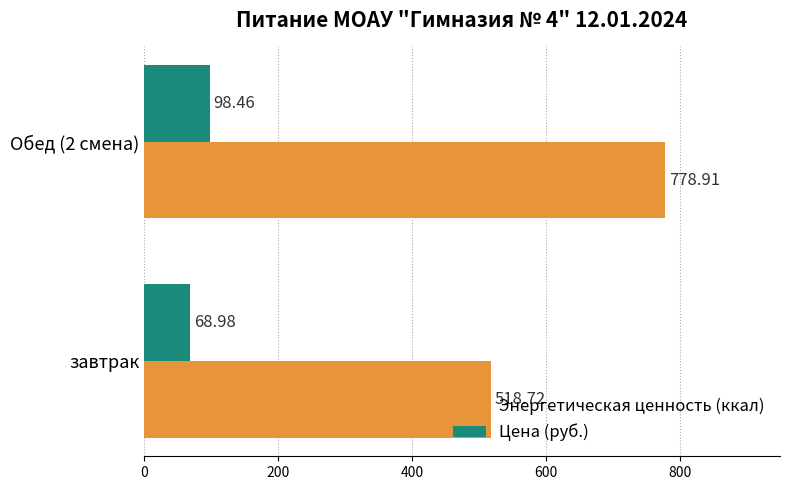

Between завтрак and Обед (2 смена), which series saw the biggest shift?

Энергетическая ценность (ккал)